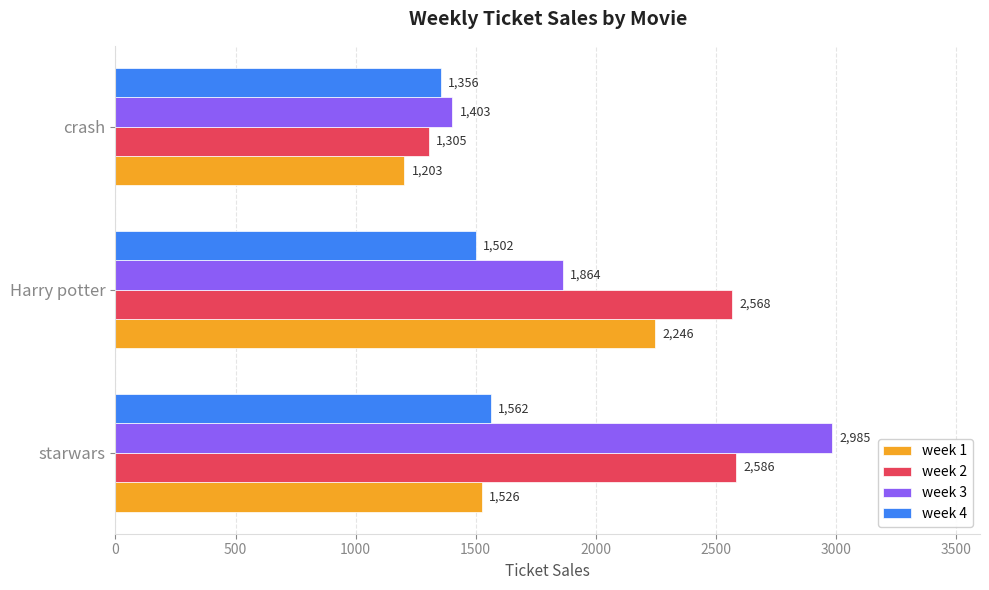

What is the spread (max minus min) of values at Harry potter?

1066